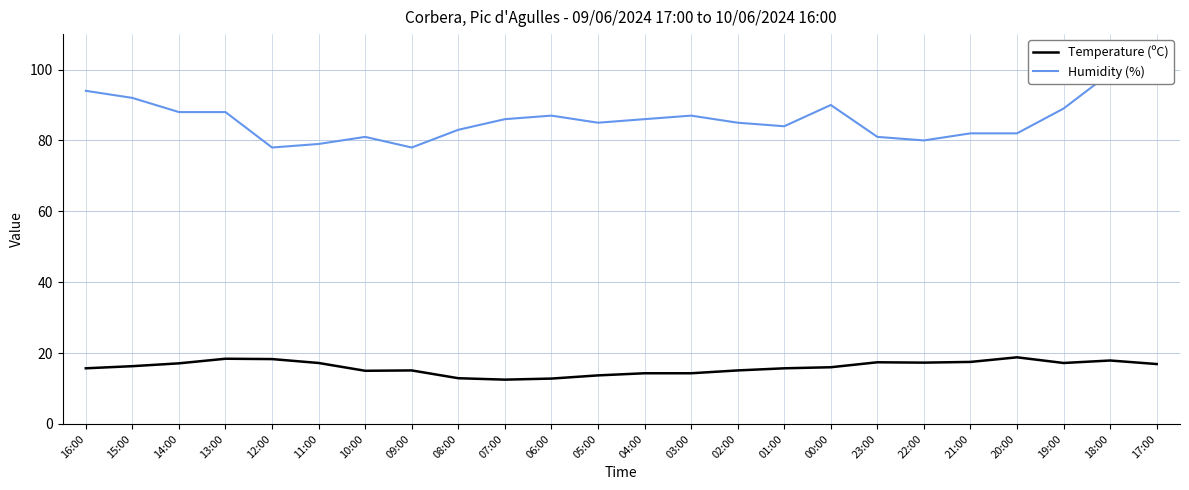

Which label corresponds to the smallest value in the chart?

07:00